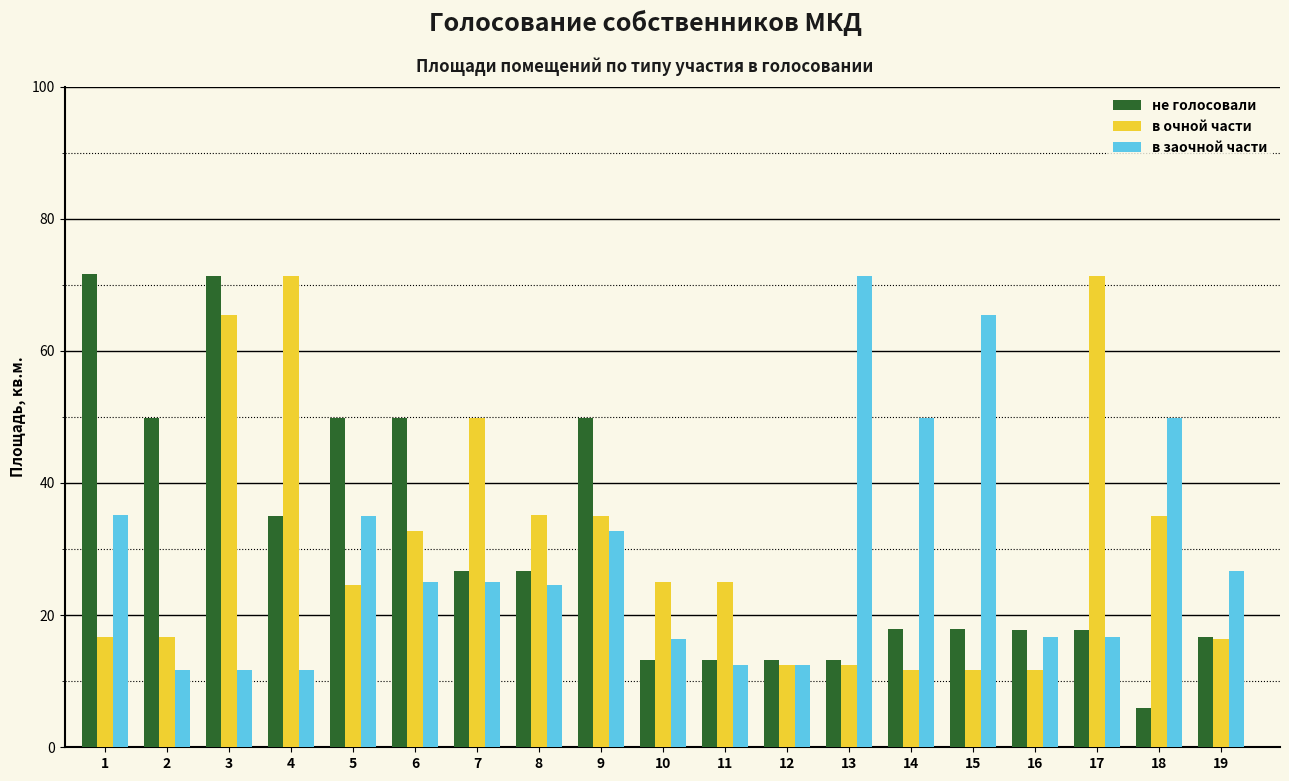

What value does the в заочной части series have at 15?

65.4